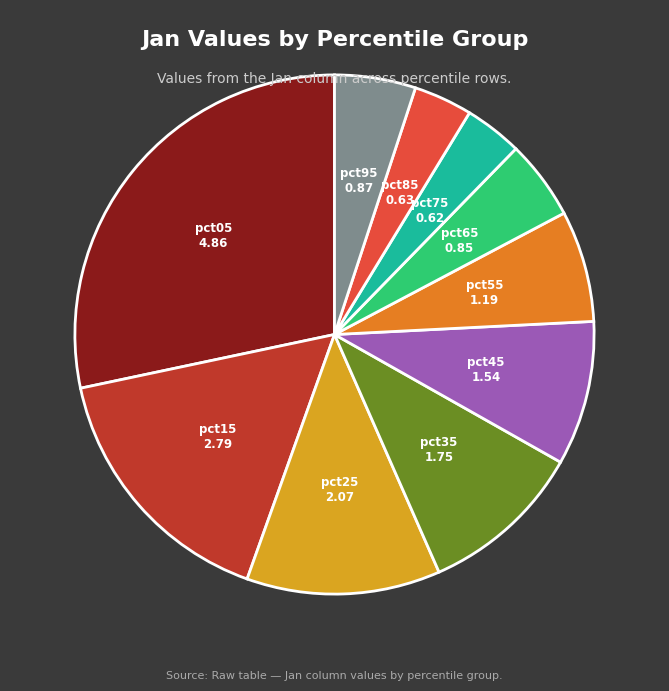

What is the largest slice in the pie chart?

pct05